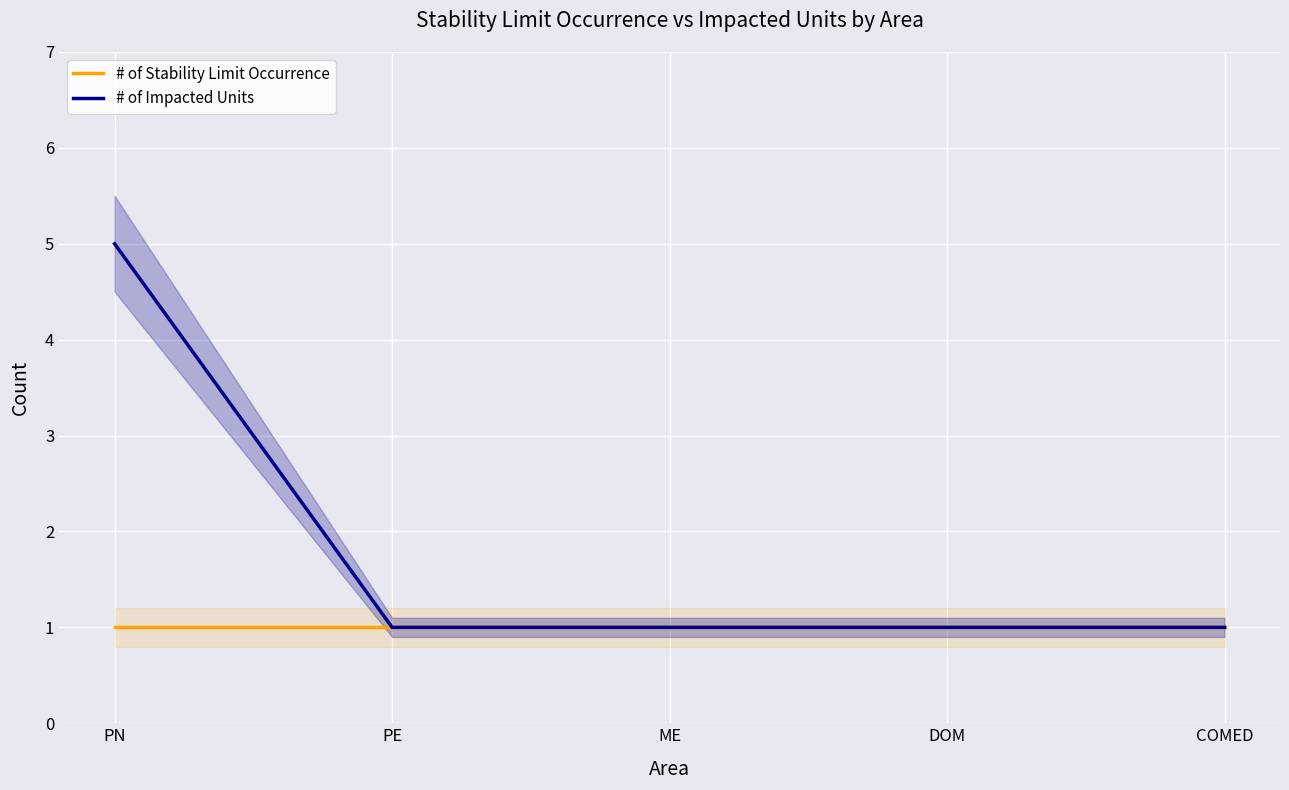

Which category has the highest value in the # of Stability Limit Occurrence series?

PN